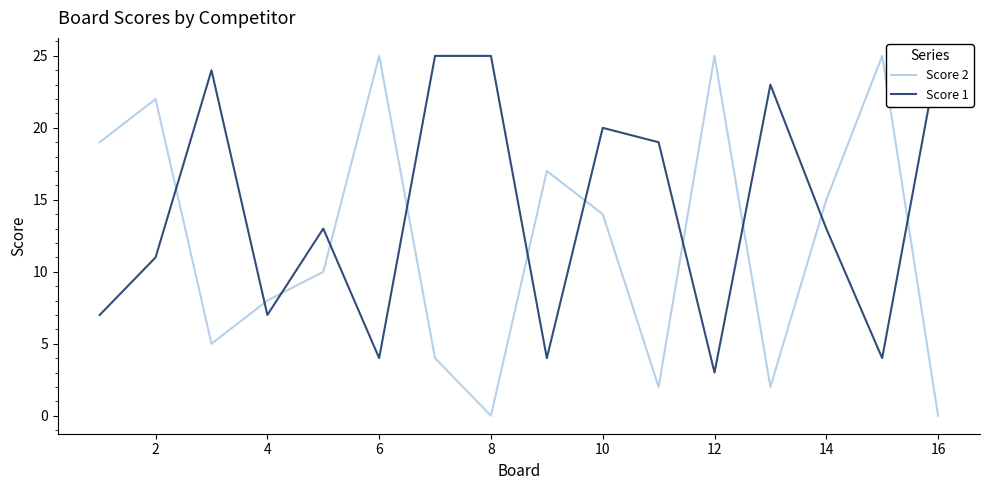

Is it true that Score 2 equals 0 at 16?

True